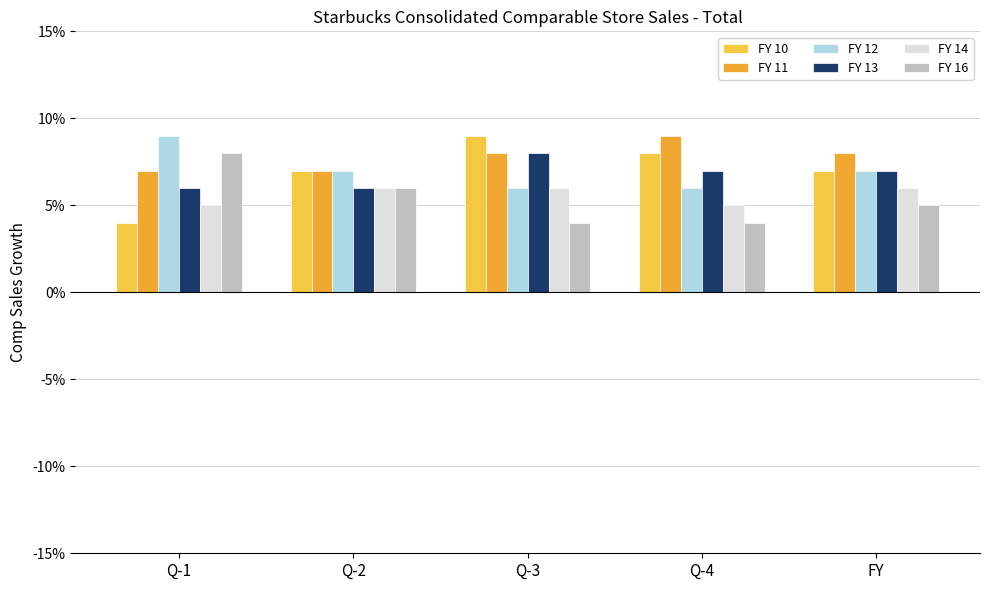

What is the maximum value for FY 10?

0.1